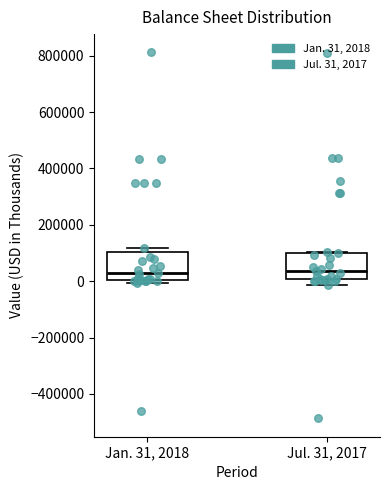

Where is the upper edge of the box for Jul. 31, 2017 on the y-axis? The values are not printed on the chart, so give them approximately, as read against the axis.

100000